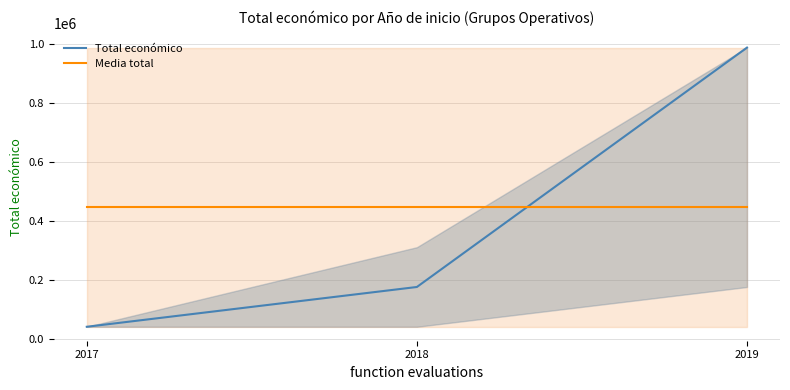

At which label is Total económico closest to 514878?

2018